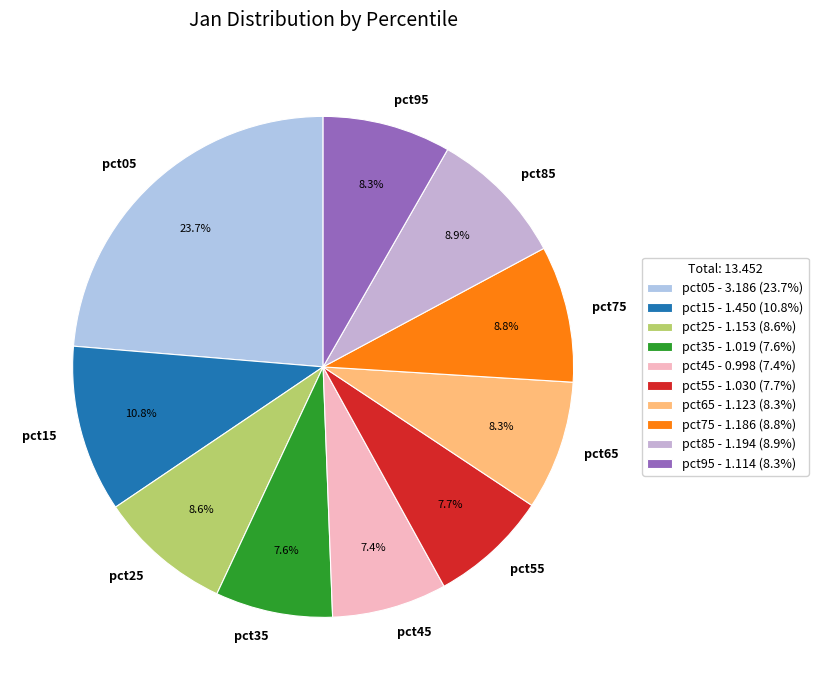

How many segments does this pie chart have?

10